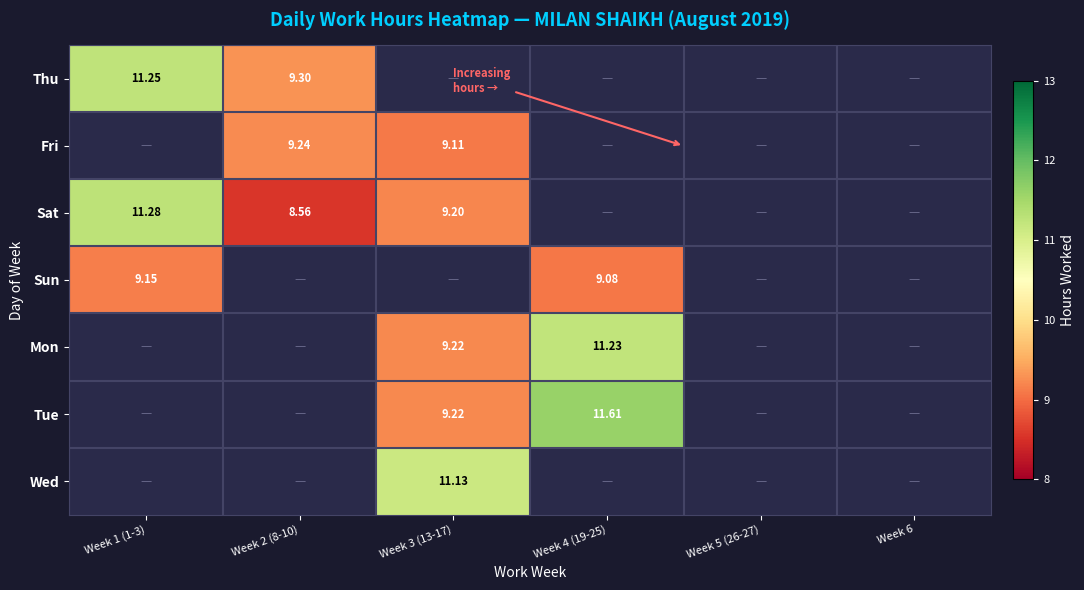

List the labels in order of Thu value, largest first.

Week 1 (1-3), Week 2 (8-10), Week 3 (13-17), Week 4 (19-25), Week 5 (26-27), Week 6